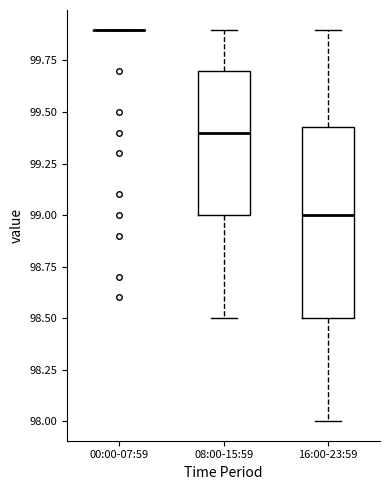

Reading left to right, read every box against the y-axis: the position of its median line, the range the box covers, and the ends of its whiskers. The values are not printed on the chart, so give them approximately, as read against the axis.

00:00-07:59: box collapsed to a line at 99.90, whiskers 99.90 to 99.90
08:00-15:59: median 99.40, box 99.00 to 99.70, whiskers 98.50 to 99.90
16:00-23:59: median 99.00, box 98.50 to 99.45, whiskers 98.00 to 99.90